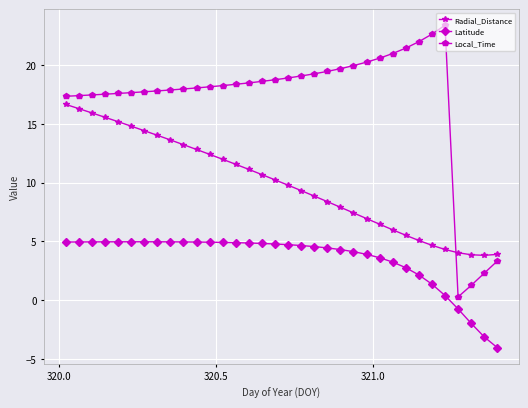

True or false: Latitude and Local_Time cross at least once.

False